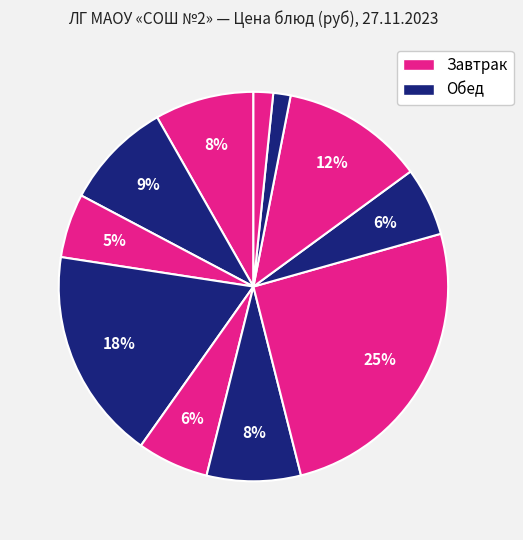

How many segments does this pie chart have?

11